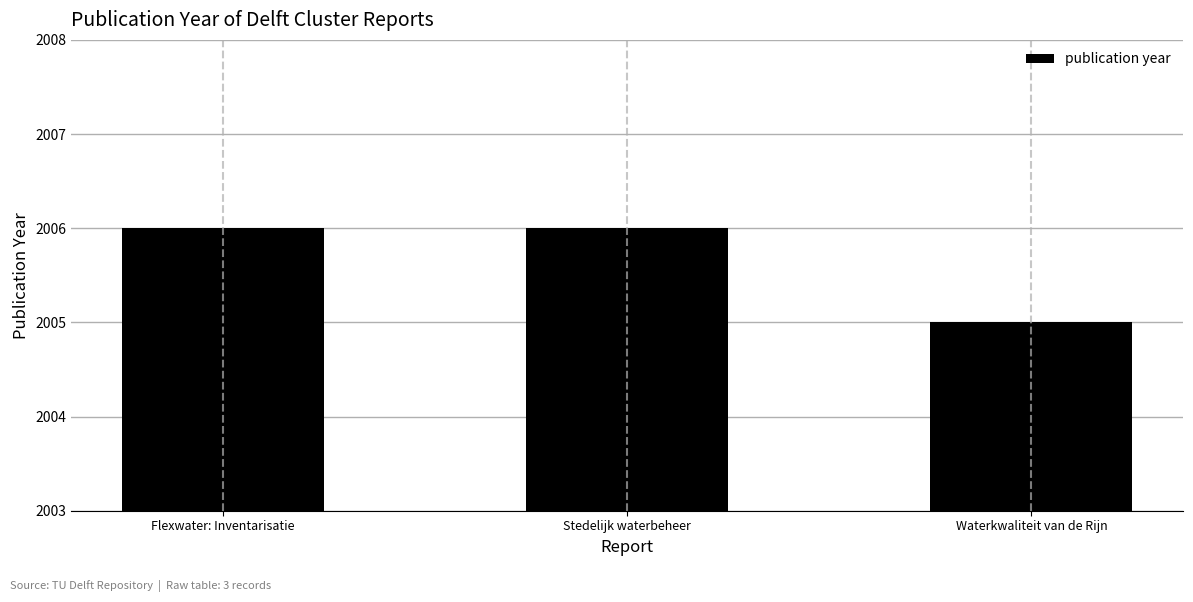

How many data points does each series have?

3